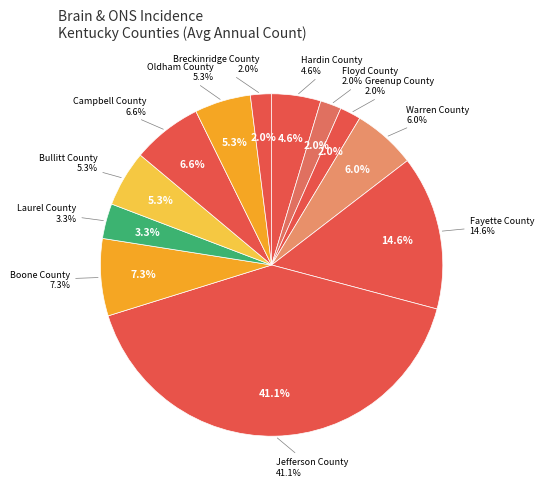

Is it true that Hardin County is 5% of the pie?

True